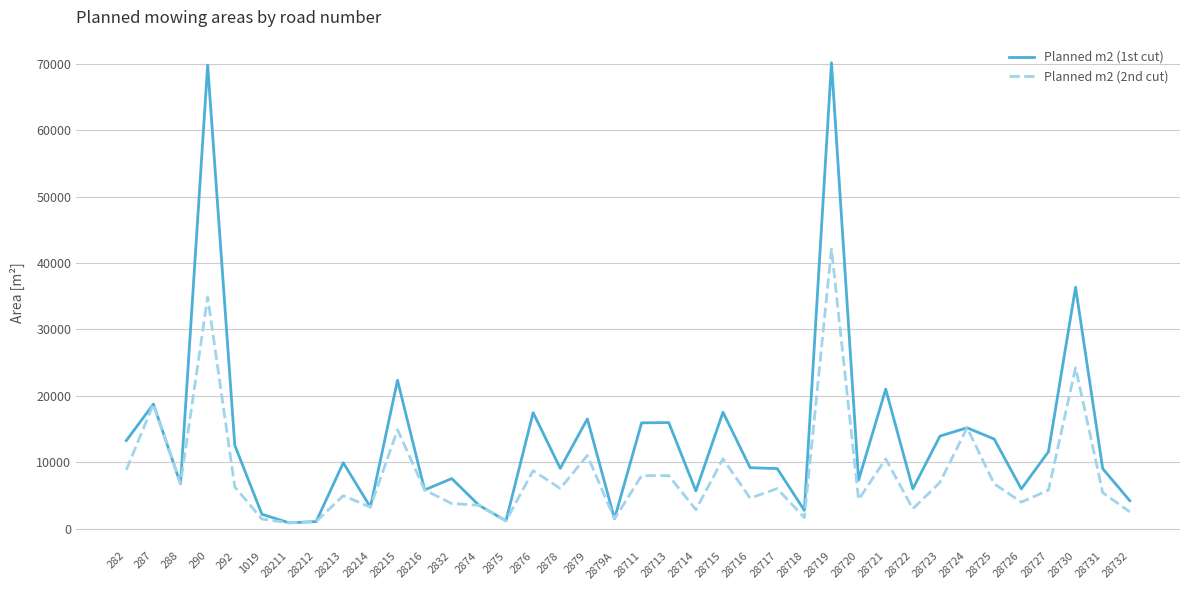

Which series has the largest range (max minus min)?

Planned m2 (1st cut)